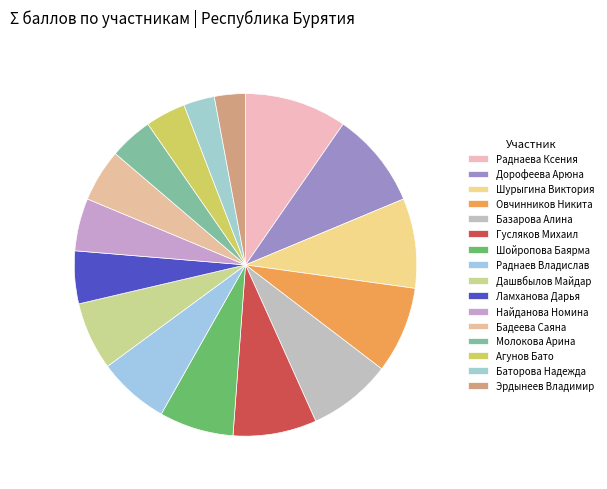

Which category has the smallest portion of the pie?

Баторова Надежда